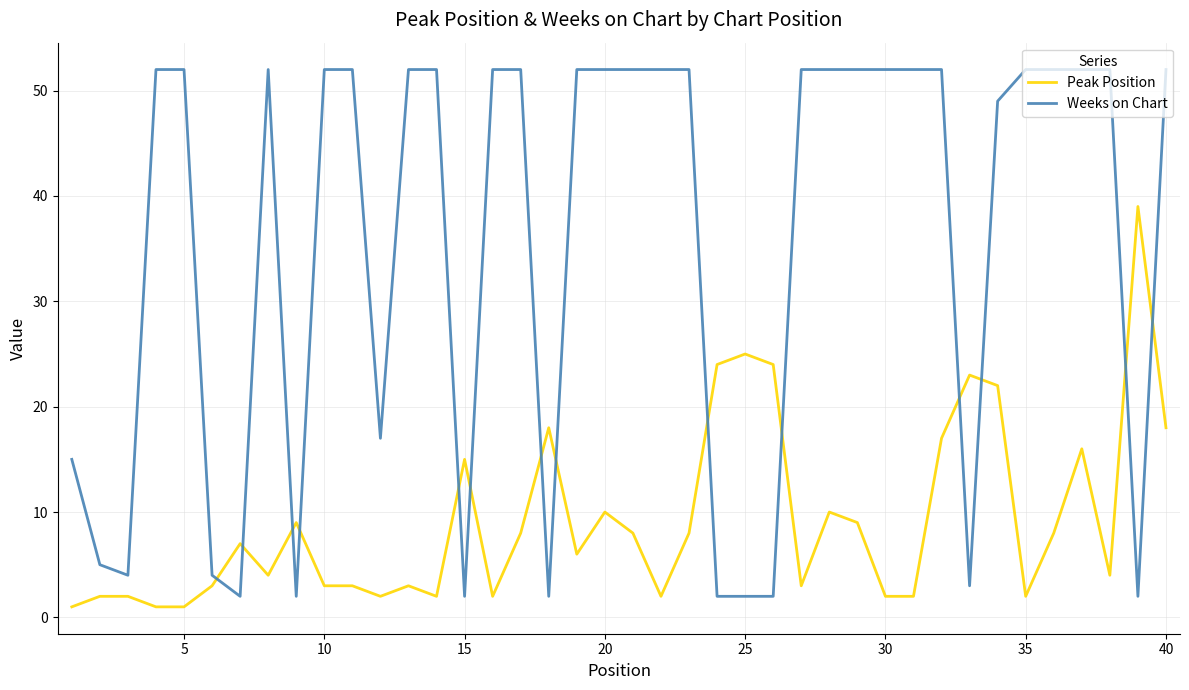

What is the difference between the maximum and minimum values in the Weeks on Chart series?

50